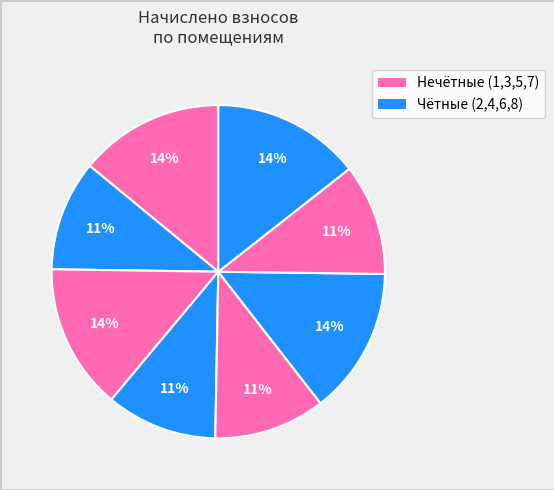

Count the number of slices in the pie.

8